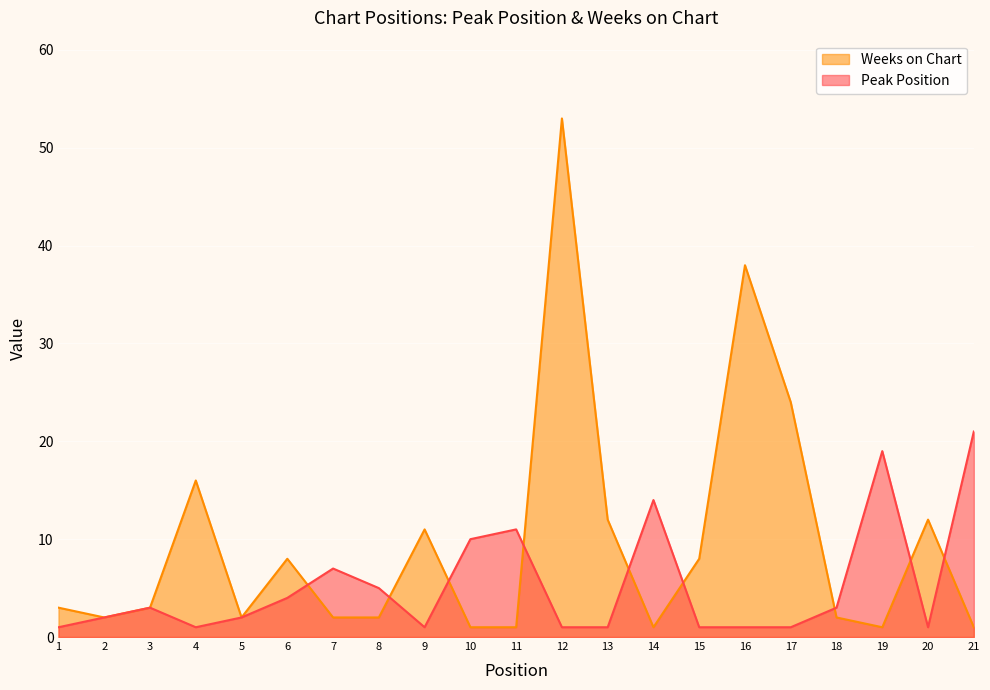

Rank the series by their maximum value, from lowest to highest.

Peak Position, Weeks on Chart